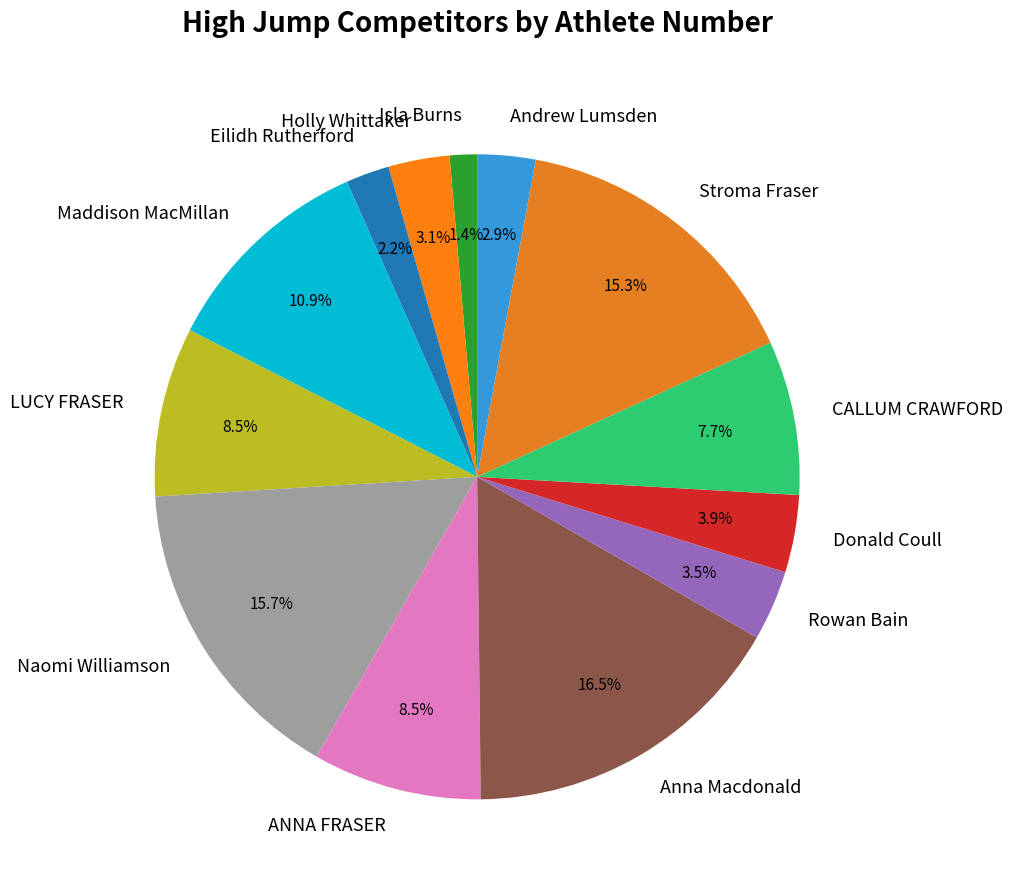

Count the number of slices in the pie.

13